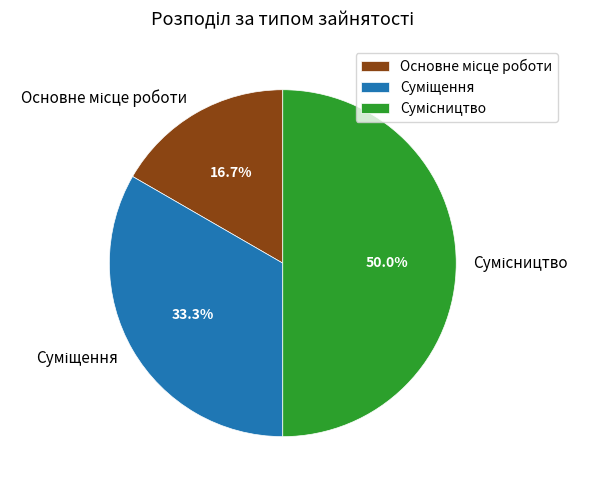

Is there any slice that represents more than half of the pie?

No